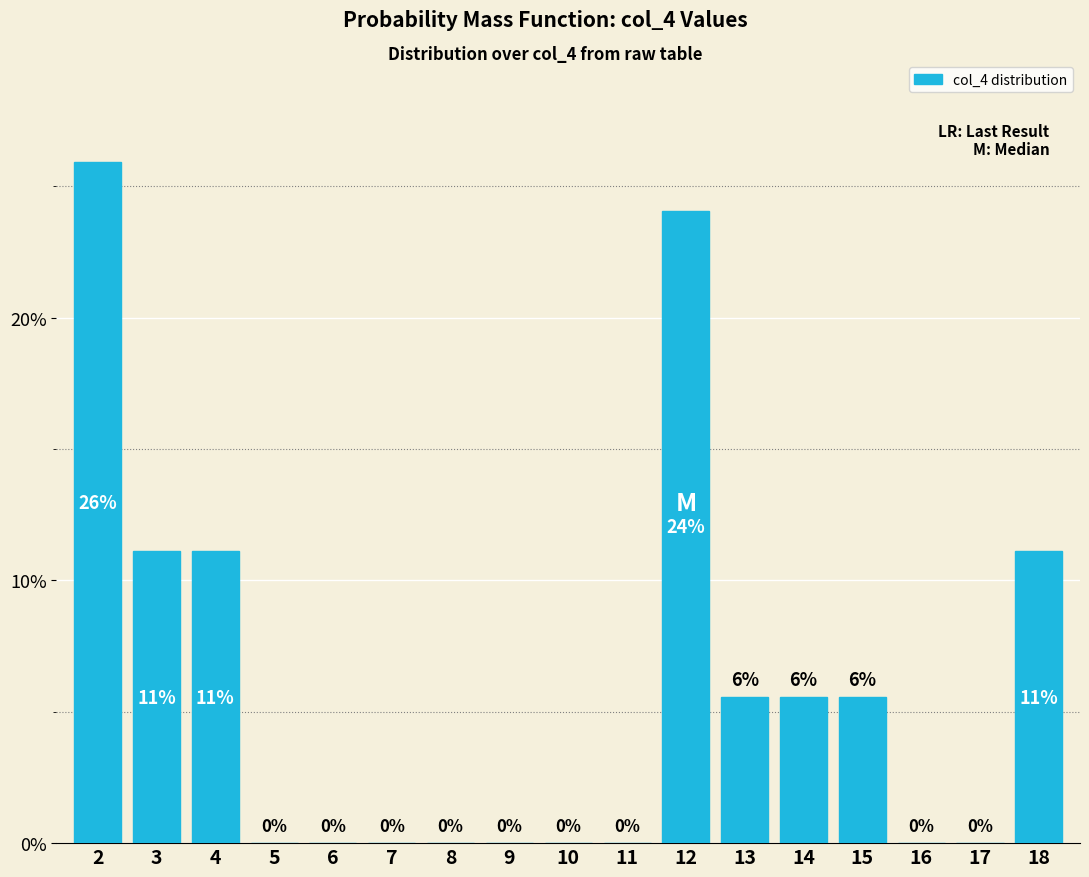

The value at 9 is 0.0. True or false?

True